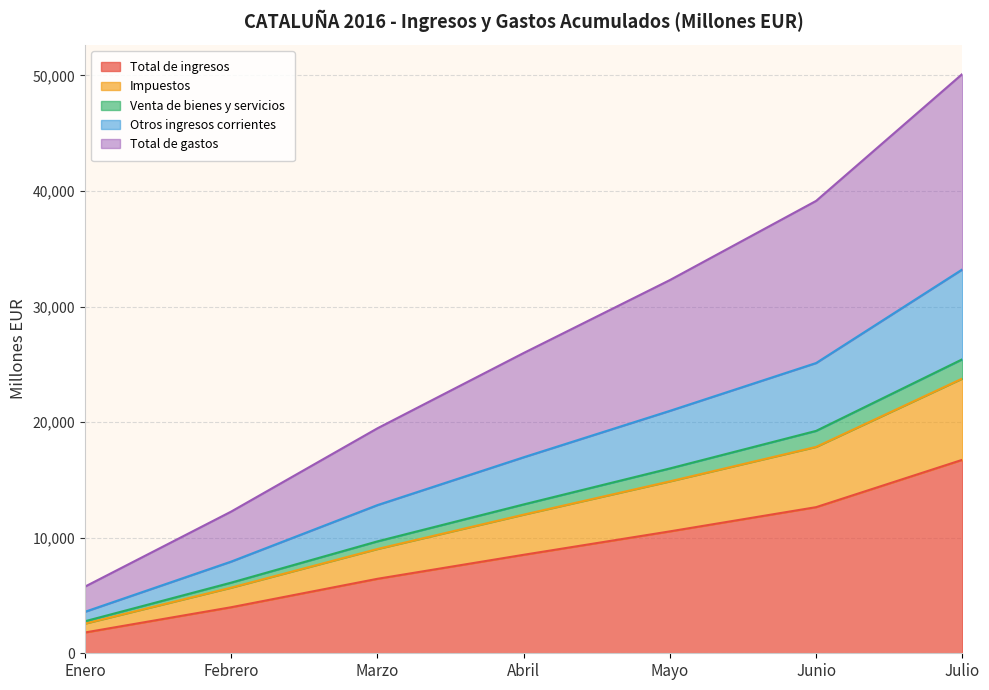

Is it true that Total de ingresos equals 10547 at Mayo?

True